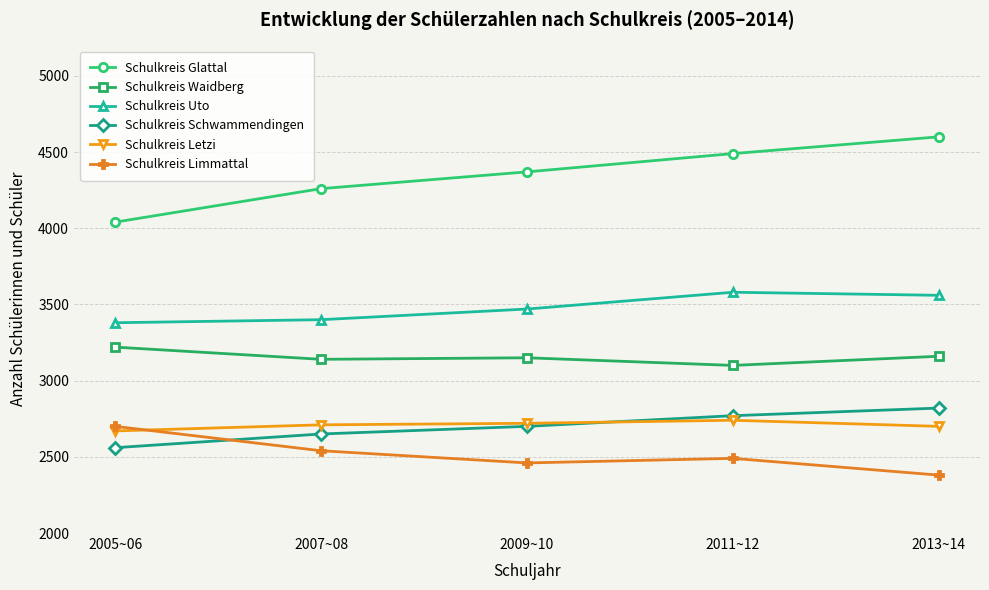

What is the value of the Schulkreis Limmattal point at the 1st from the left?

2700